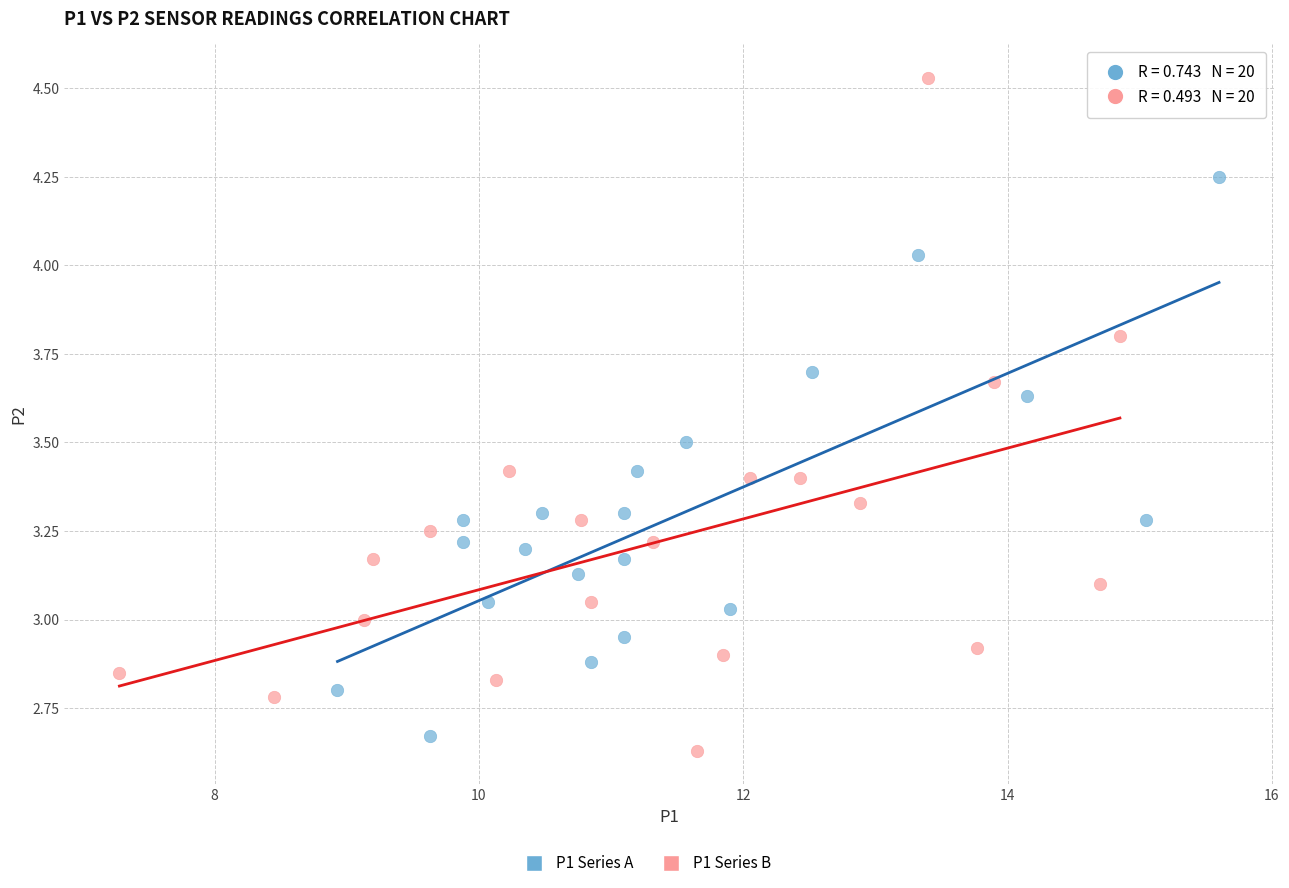

Which series contains the lowest Y value?

P1 Series B